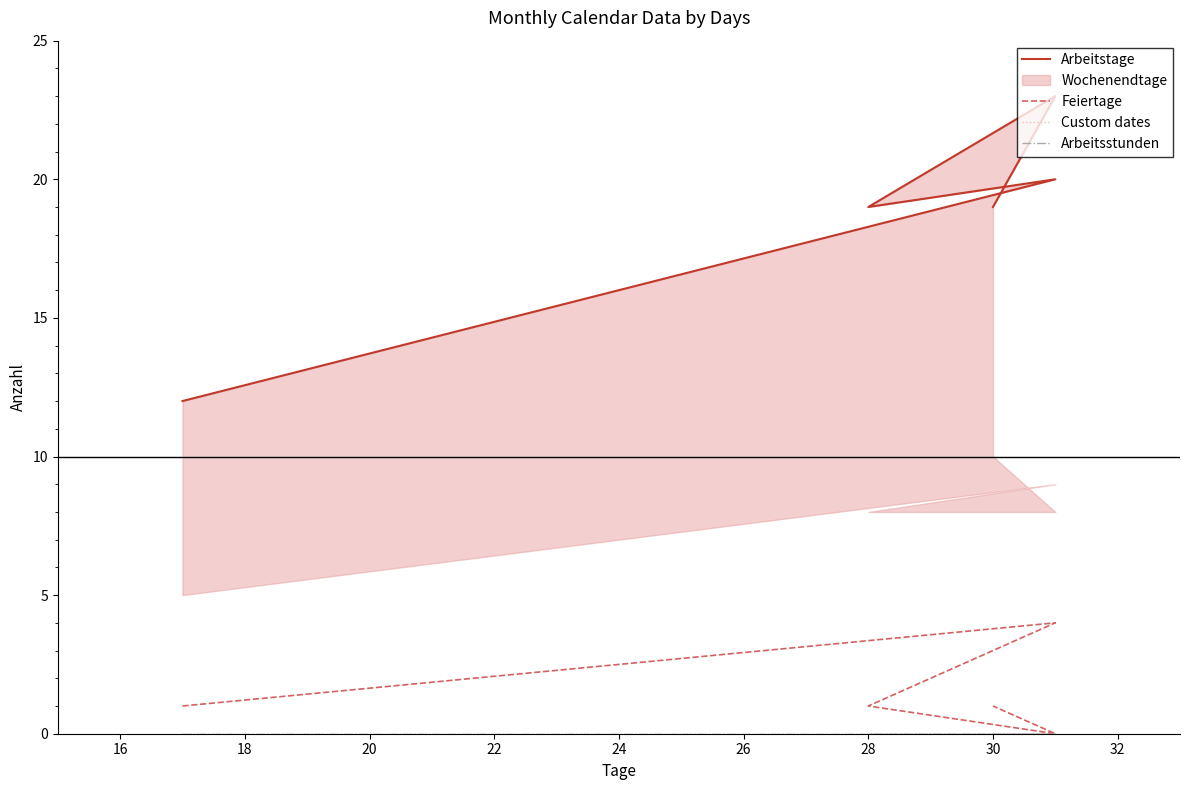

True or false: Arbeitstage and Feiertage cross at least once.

False